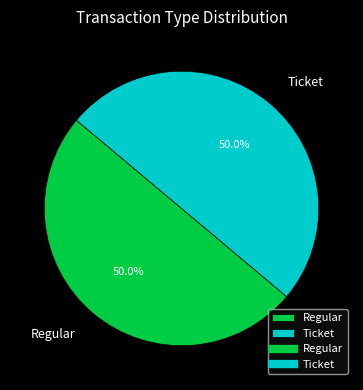

Approximately how many times larger is the value at Ticket compared to Regular?

1.0